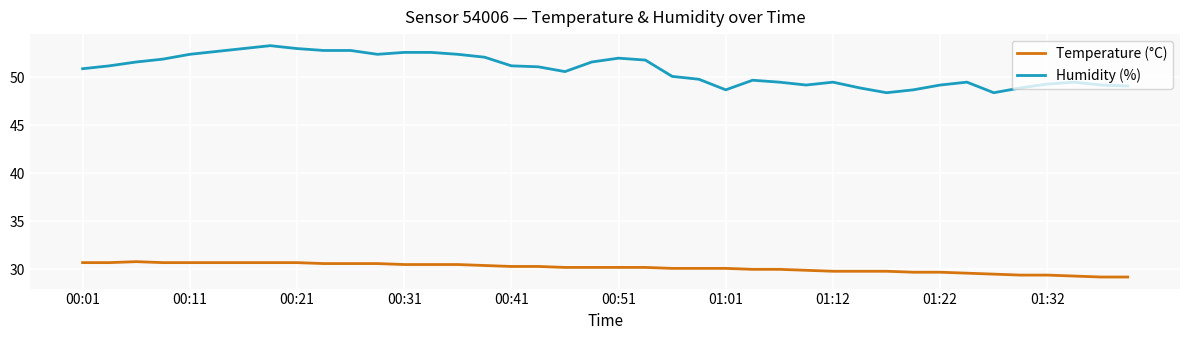

At how many categories does at least one series exceed 36?

40